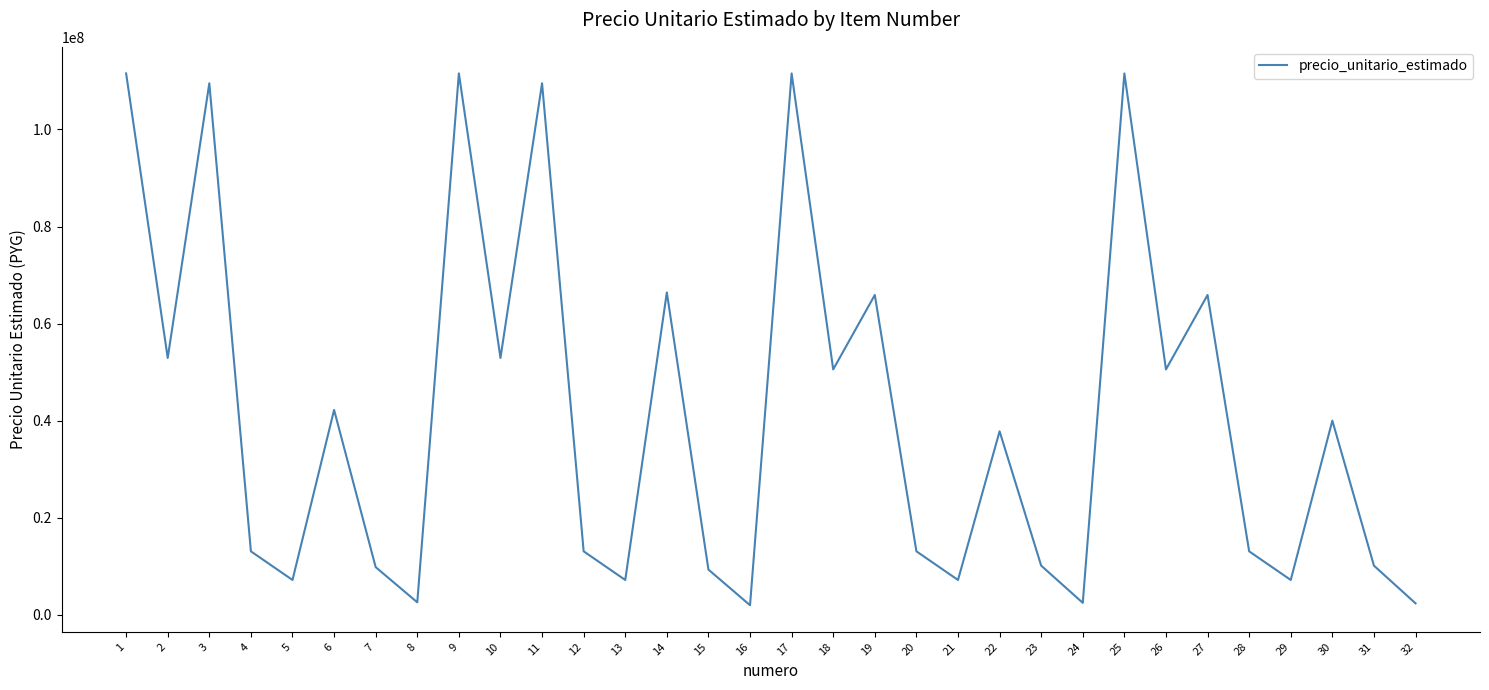

What is the sum of the values at 13 and 30?

47220000